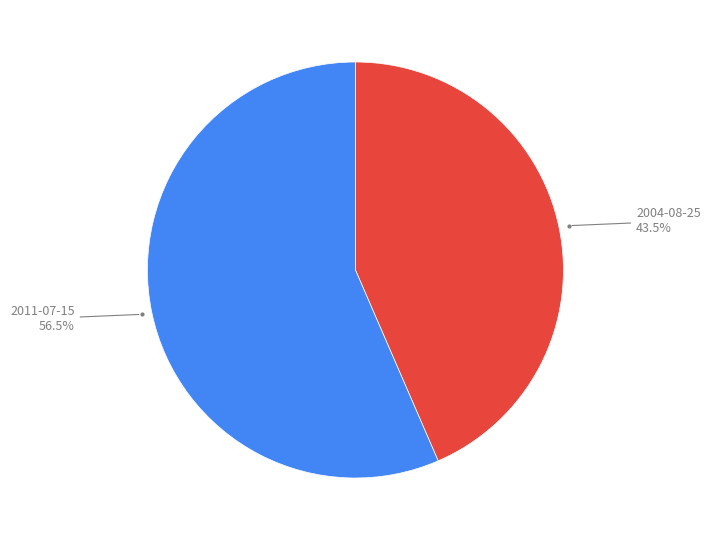

Is there a majority slice in this chart?

Yes